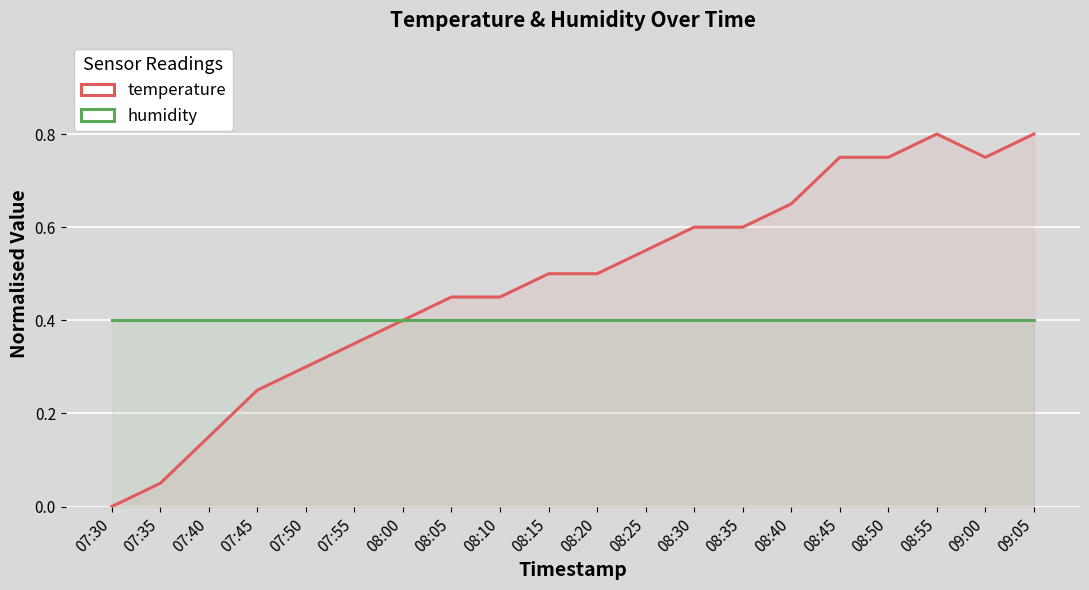

What is the label of the 3rd point from the right?

08:55